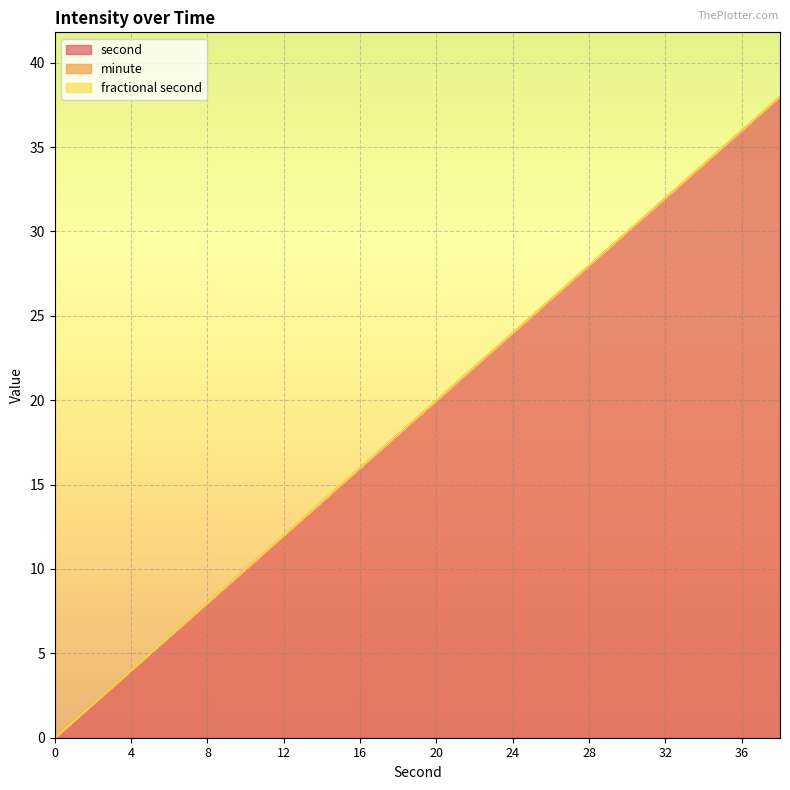

How many positive values does the second series have?

19